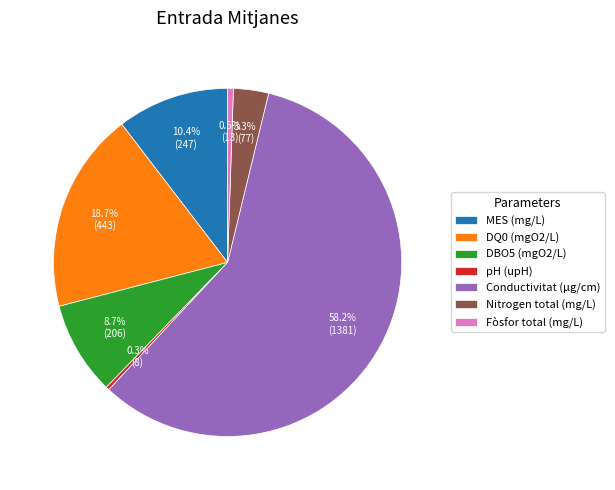

Does MES (mg/L) account for over 50% of the chart?

No